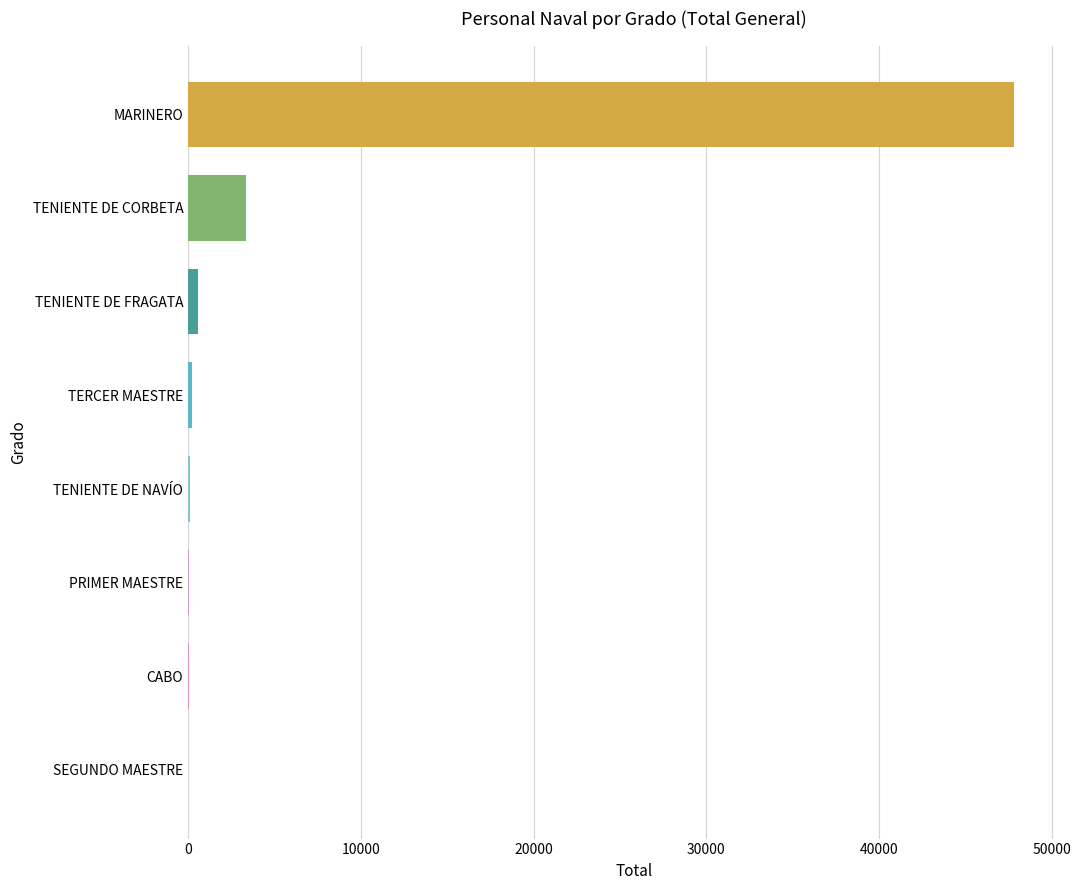

Where is the data nearest to the value 23908?

TENIENTE DE CORBETA